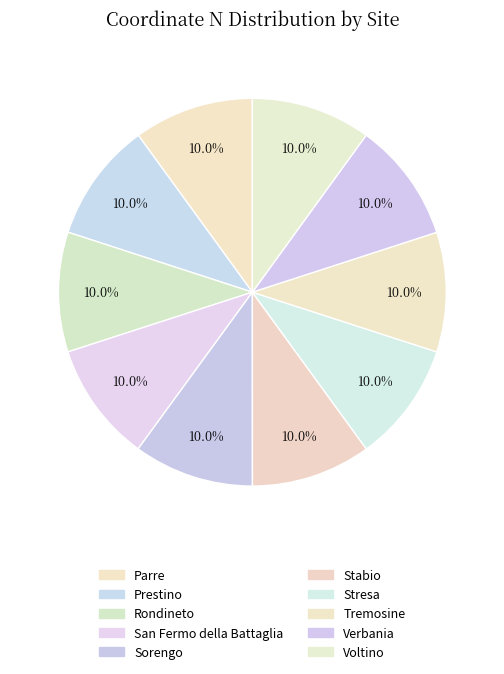

Is Sorengo the majority of the pie?

No